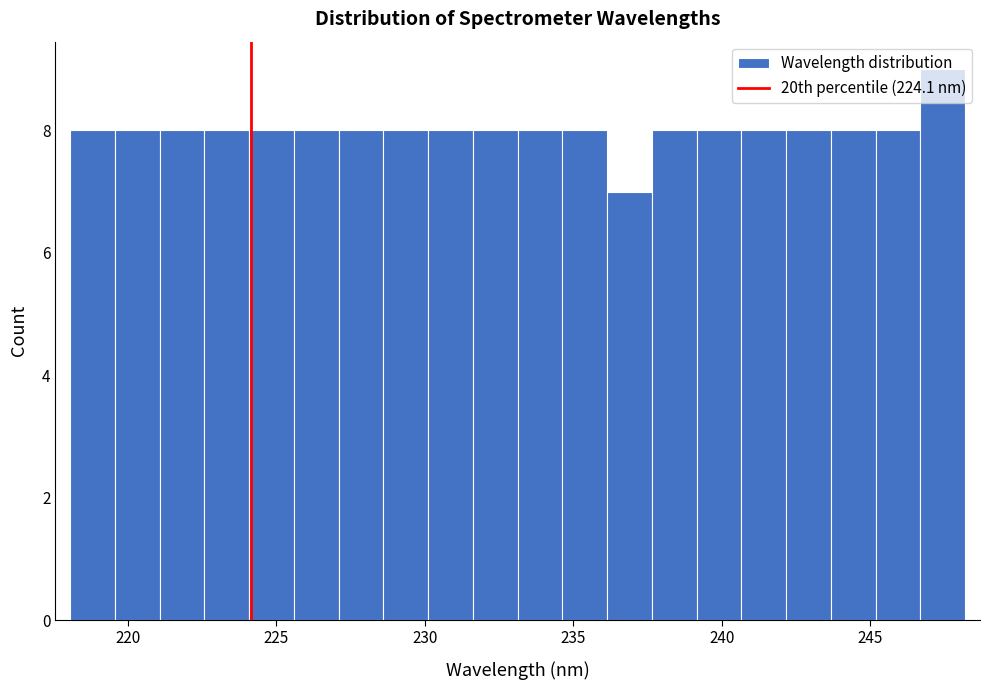

Read against the x-axis, roughly where is the centre of the tallest bar?

247.5